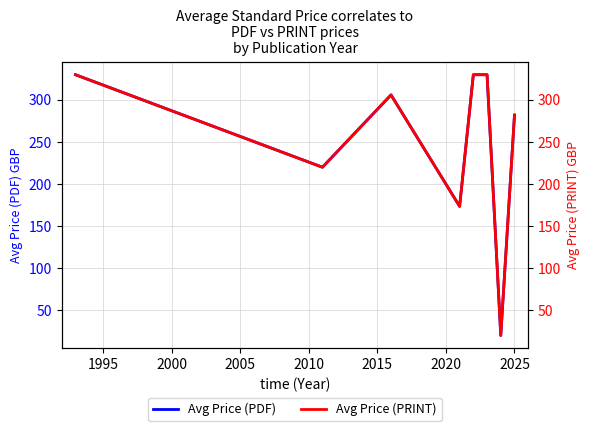

What is the value of the Avg Price (PDF) point at the 7th from the left?

20.0